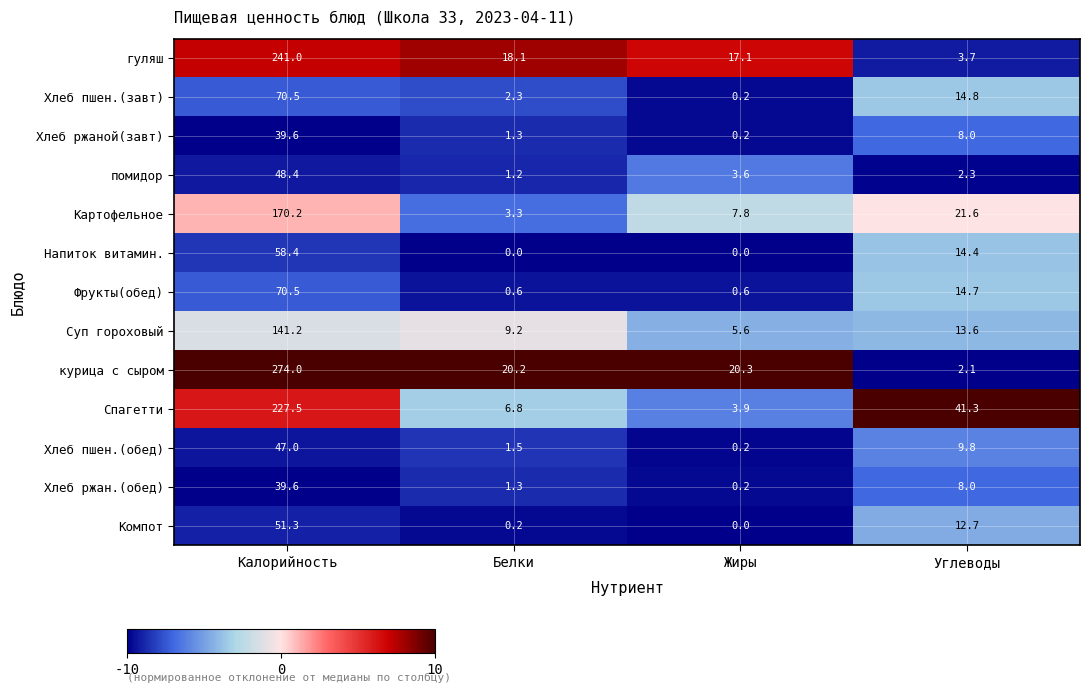

Rank the categories by Картофельное value from highest to lowest.

Калорийность, Углеводы, Жиры, Белки